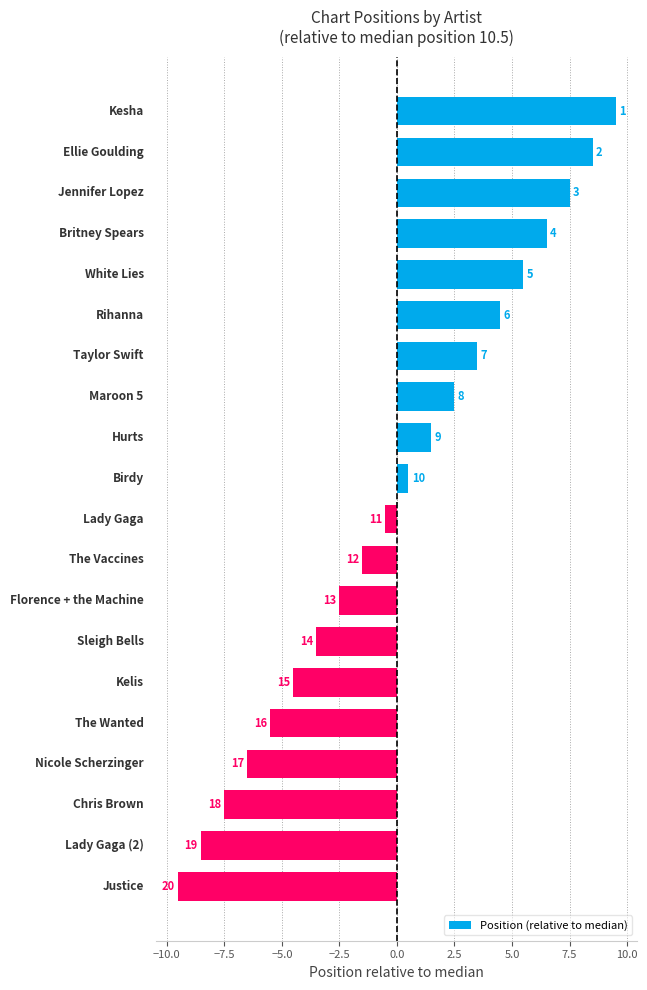

What is the maximum value shown in the chart?

9.5